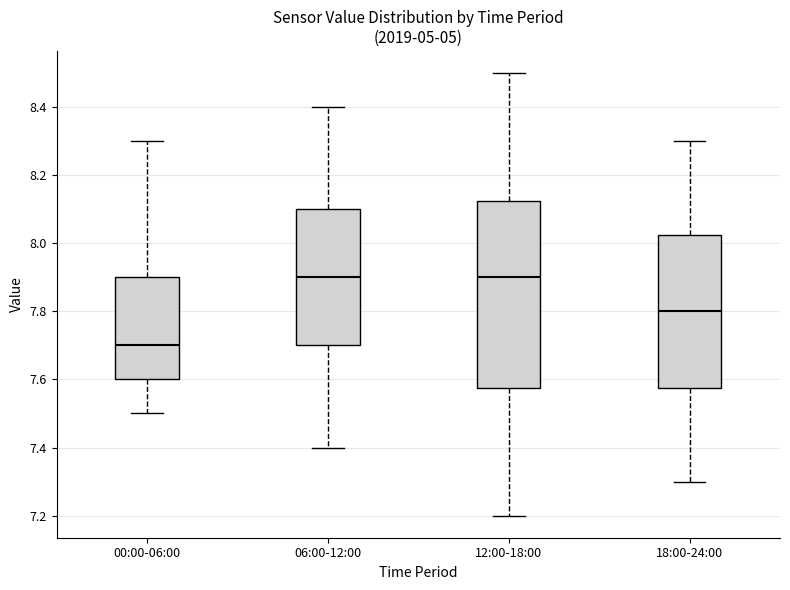

Reading left to right, transcribe this box plot: for each box, give where its median line is, the range the box spans, and where its two whiskers end, as read against the y-axis. The values are not printed on the chart, so give them approximately, as read against the axis.

00:00-06:00: median 7.70, box 7.60 to 7.90, whiskers 7.50 to 8.30
06:00-12:00: median 7.90, box 7.70 to 8.10, whiskers 7.40 to 8.40
12:00-18:00: median 7.90, box 7.58 to 8.12, whiskers 7.20 to 8.50
18:00-24:00: median 7.80, box 7.58 to 8.02, whiskers 7.30 to 8.30